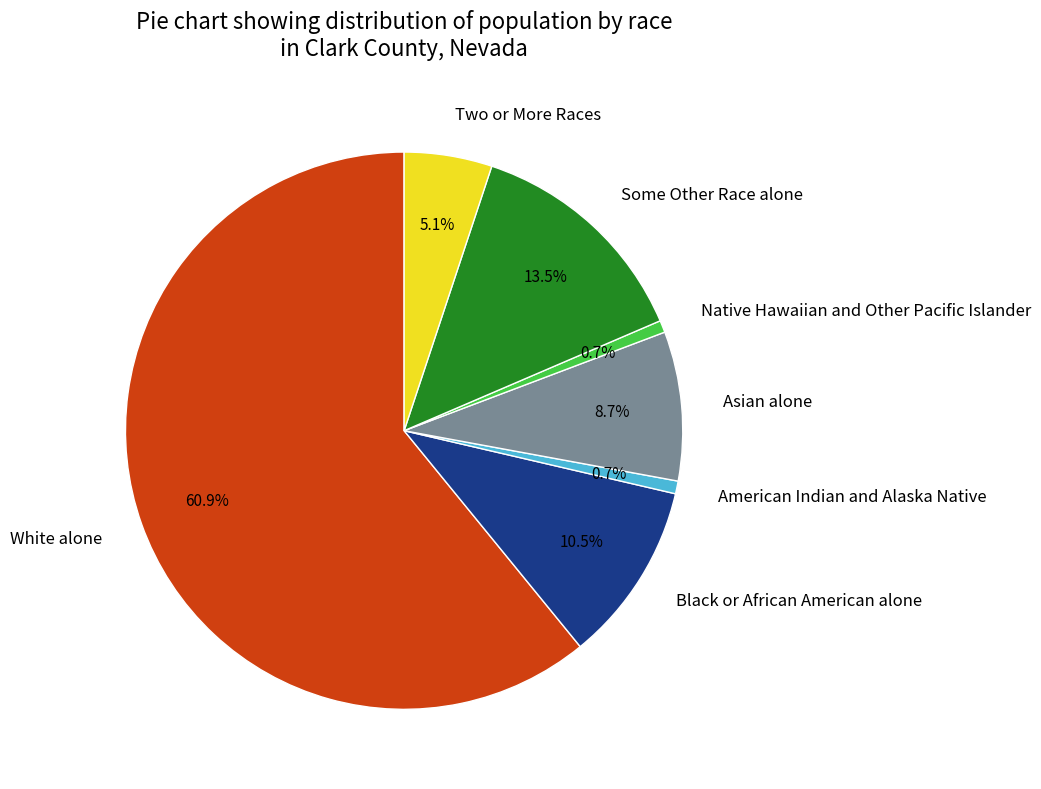

Which slice is the largest?

White alone